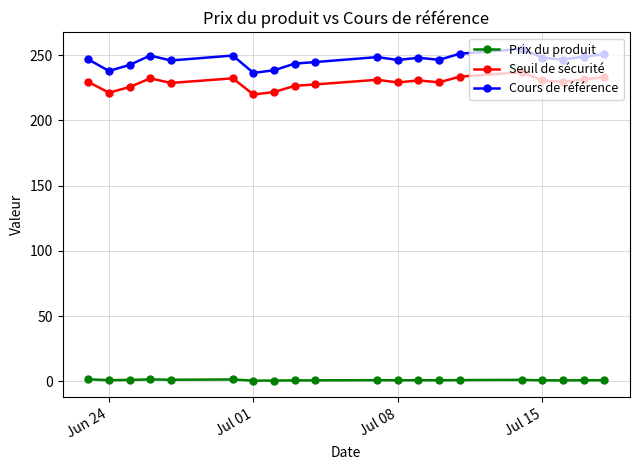

List the series in order of their peak value, lowest first.

Prix du produit, Seuil de sécurité, Cours de référence